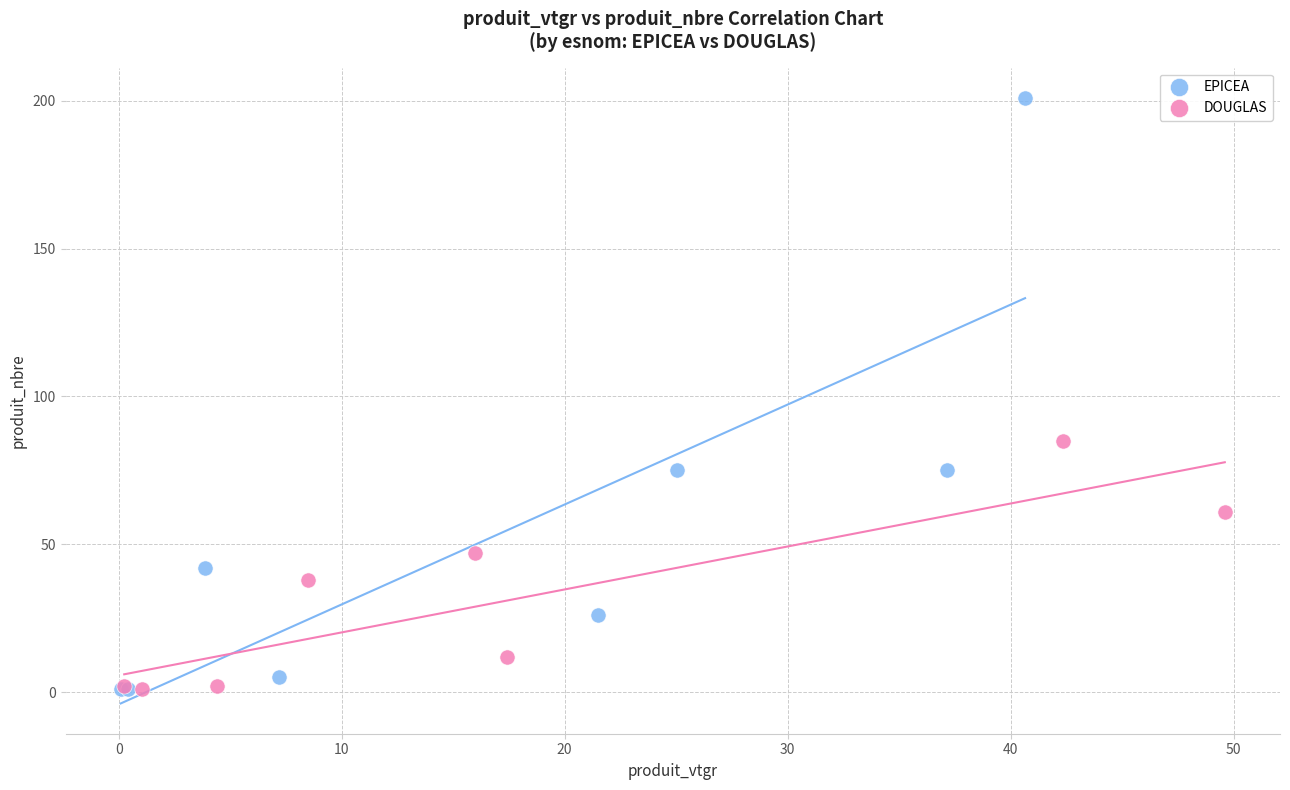

Which series reaches the maximum Y coordinate?

EPICEA